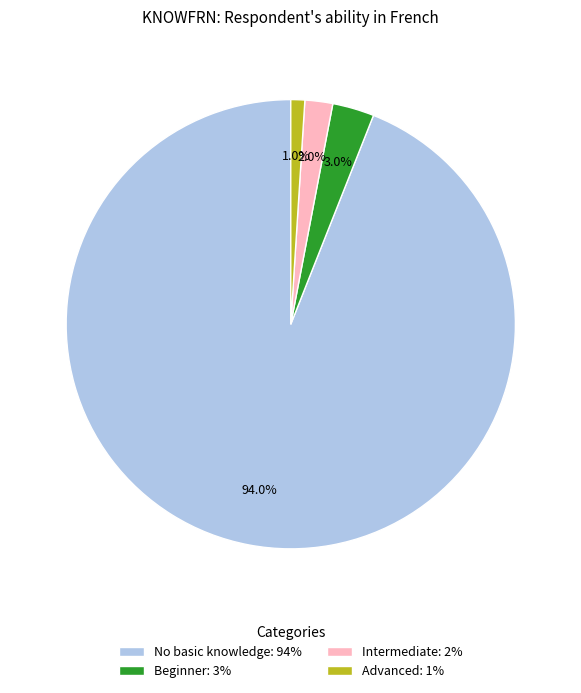

Approximately how many times larger is the value at No basic knowledge: 94% compared to Advanced: 1%?

94.0